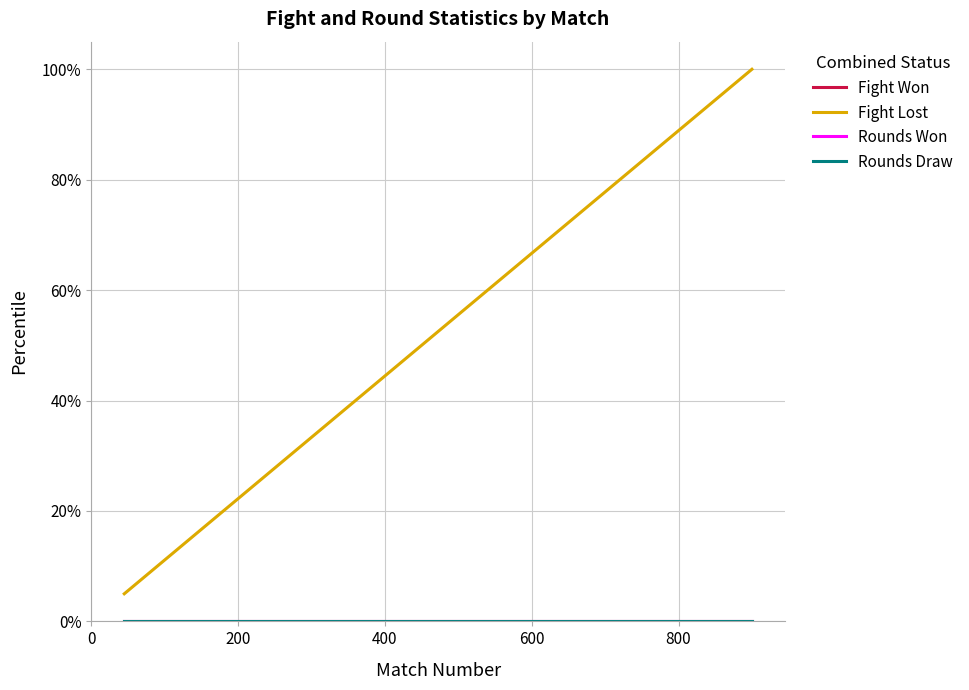

Does the chart display data point markers on the line(s)?

No